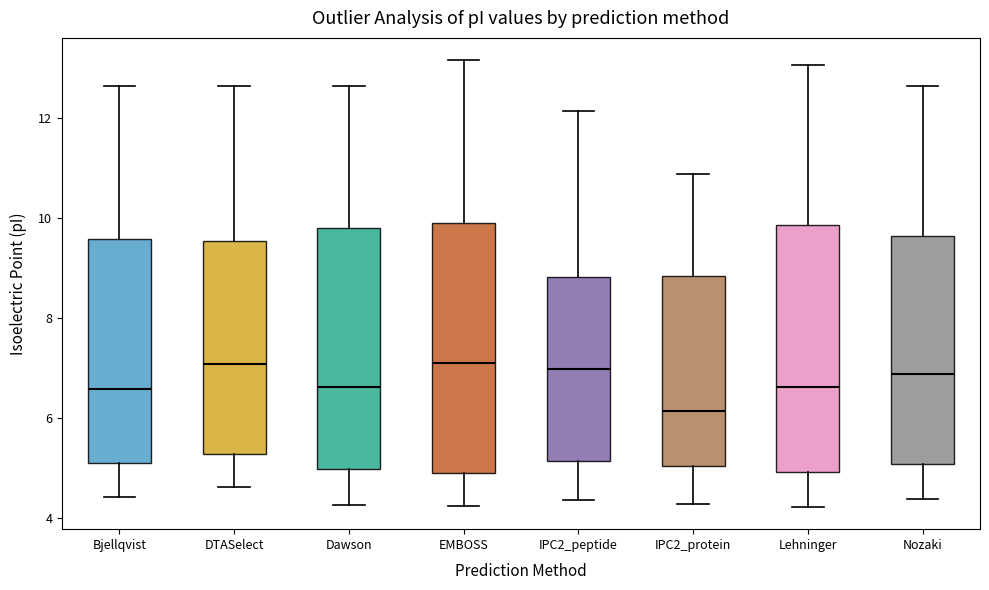

Reading left to right, read every box against the y-axis: the position of its median line, the range the box covers, and the ends of its whiskers. The values are not printed on the chart, so give them approximately, as read against the axis.

Bjellqvist: median 6.6, box 5.0 to 9.6, whiskers 4.4 to 12.6
DTASelect: median 7.0, box 5.2 to 9.6, whiskers 4.6 to 12.6
Dawson: median 6.6, box 5.0 to 9.8, whiskers 4.2 to 12.6
EMBOSS: median 7.0, box 4.8 to 10.0, whiskers 4.2 to 13.2
IPC2_peptide: median 7.0, box 5.2 to 8.8, whiskers 4.4 to 12.2
IPC2_protein: median 6.2, box 5.0 to 8.8, whiskers 4.2 to 10.8
Lehninger: median 6.6, box 5.0 to 9.8, whiskers 4.2 to 13.0
Nozaki: median 6.8, box 5.0 to 9.6, whiskers 4.4 to 12.6